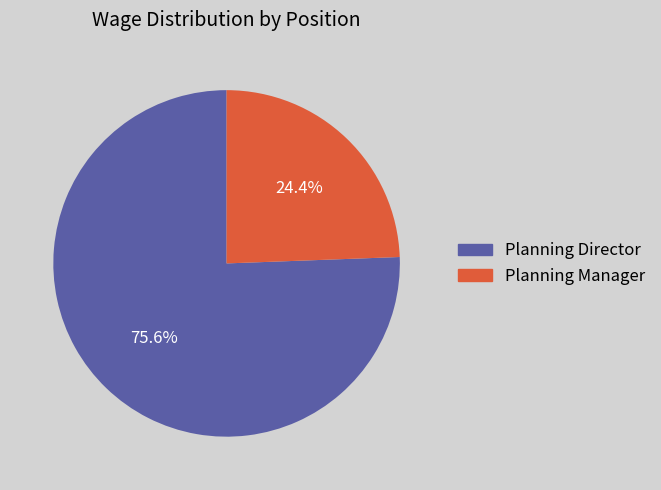

Rank the categories by value from highest to lowest.

Planning Director, Planning Manager